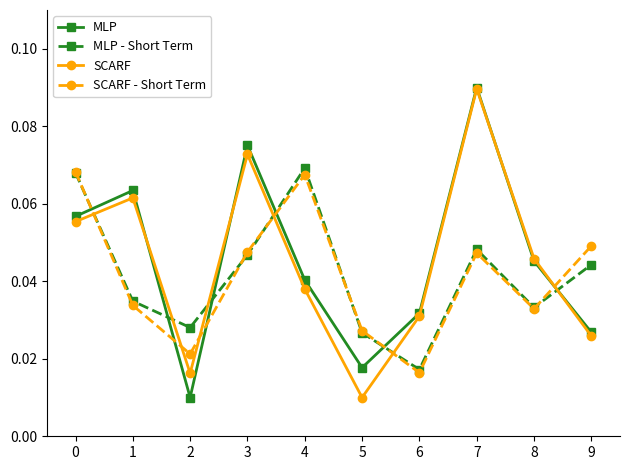

Which series has the largest total across all categories?

MLP